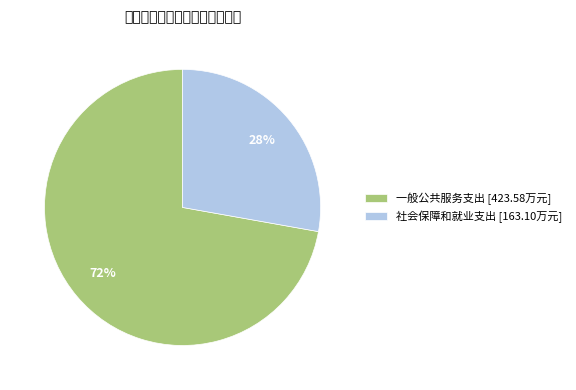

To the nearest percent, what is the difference between the largest and smallest slice percentages?

44%